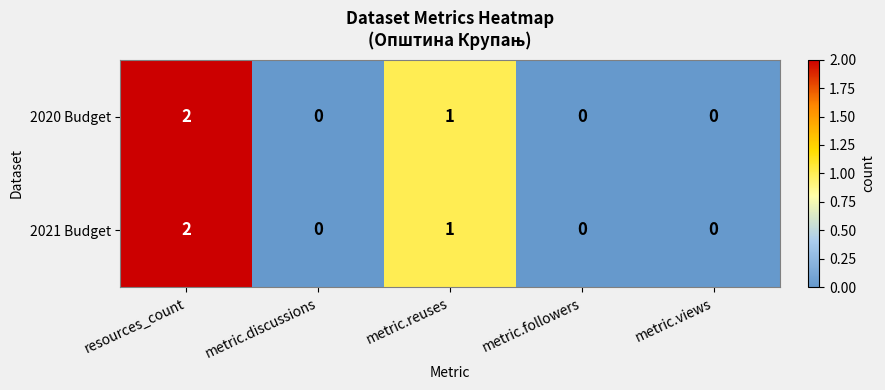

Where is 2021 Budget nearest to the value 1?

metric.reuses